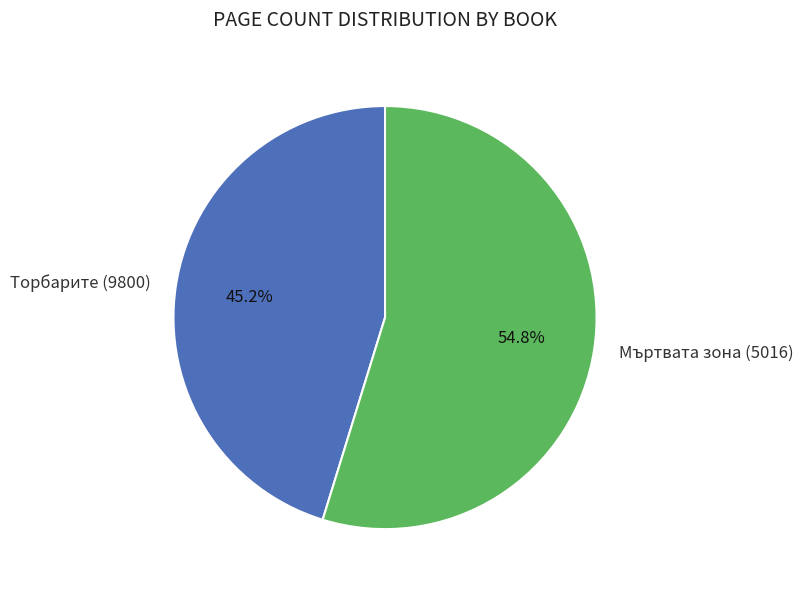

Combined, what portion of the pie is Торбарите (9800) and Мъртвата зона (5016)?

100.0%